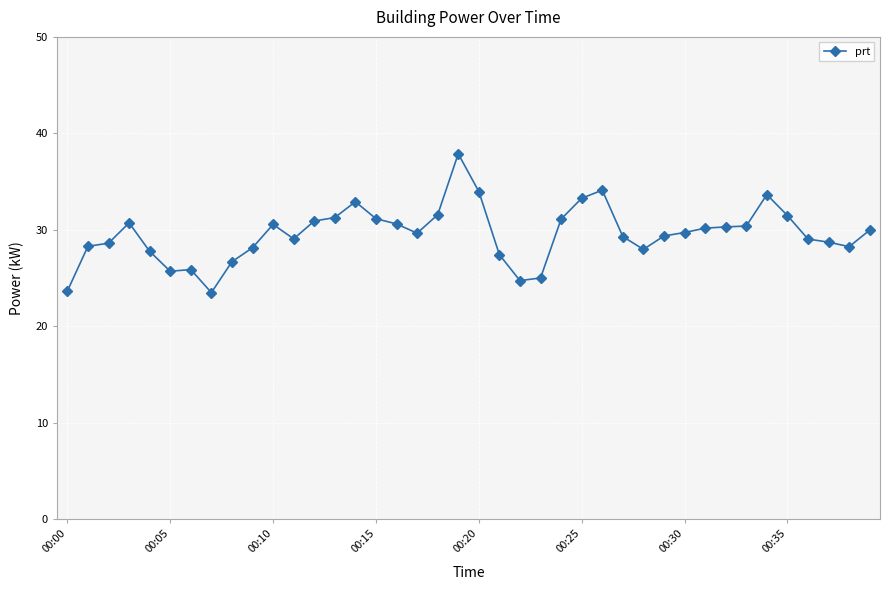

What is the difference between the second highest and minimum values?

10.6